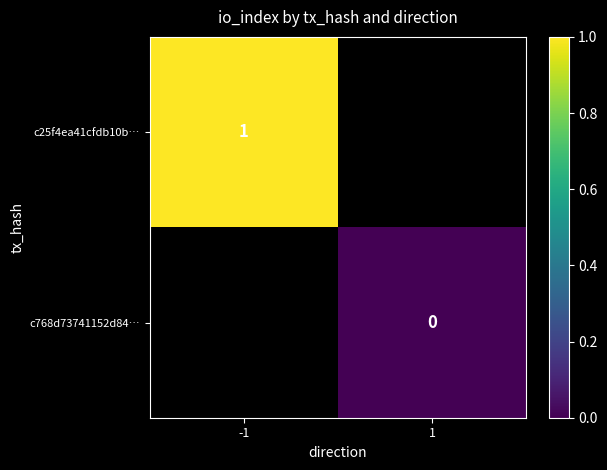

Is it true that c25f4ea41cfdb10b… equals 0 at -1?

False